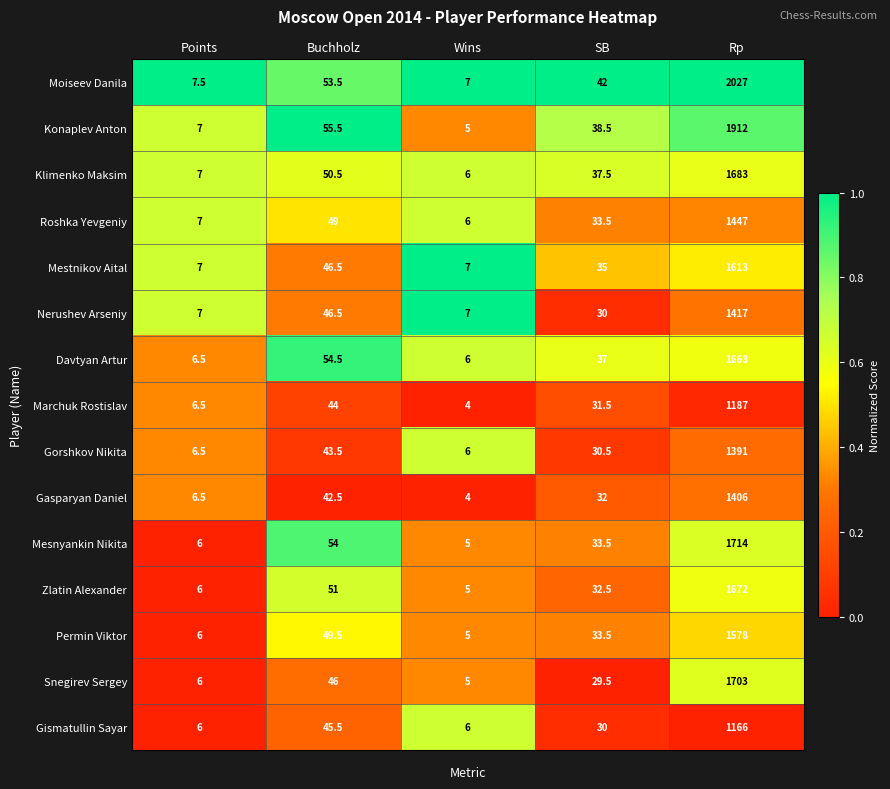

Is it true that Gasparyan Daniel equals 2503.3 at Rp?

False